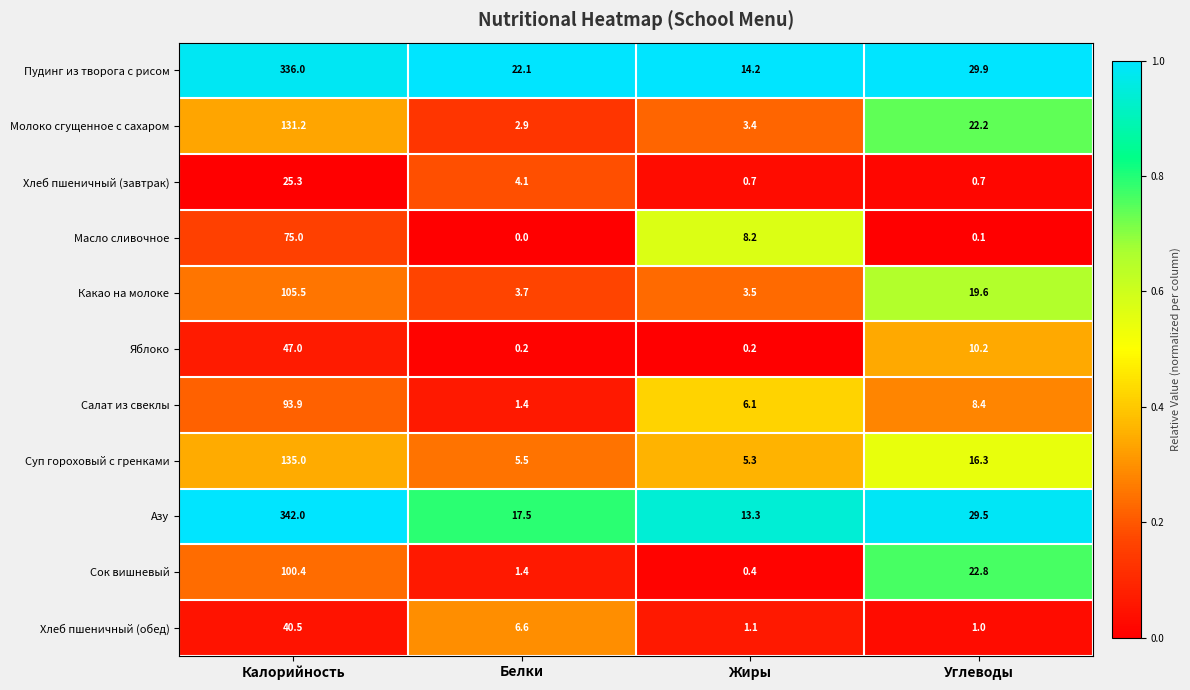

What is the difference between the highest and lowest values at Калорийность?

316.7